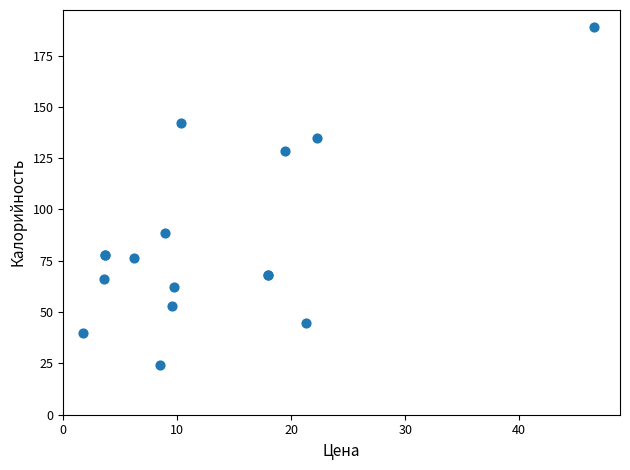

What Y value in the scatter plot is closest to 106?

88.7